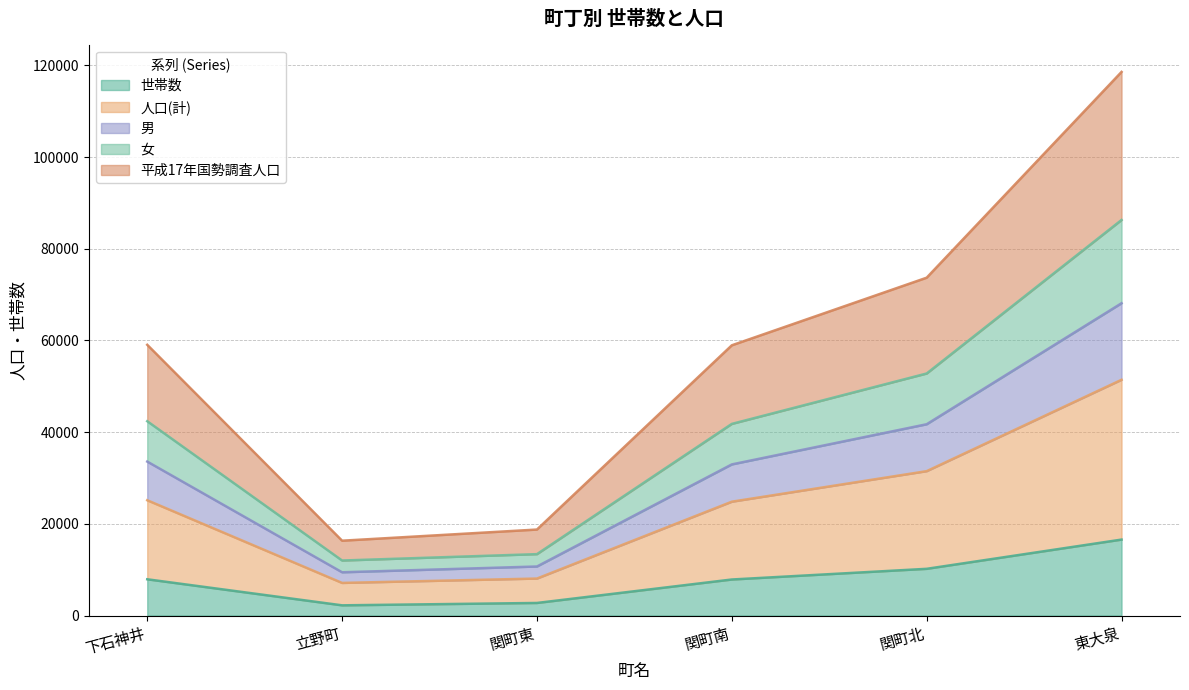

What is the maximum value shown in the chart?

118589